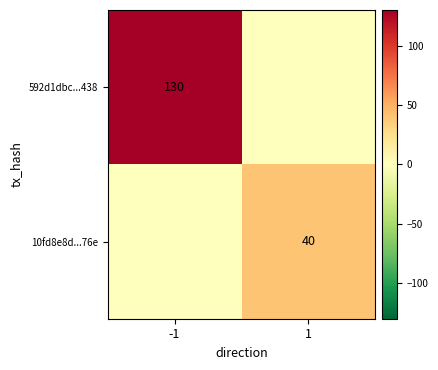

True or false: 10fd8e8d...76e has a value of 40 at 1.

True